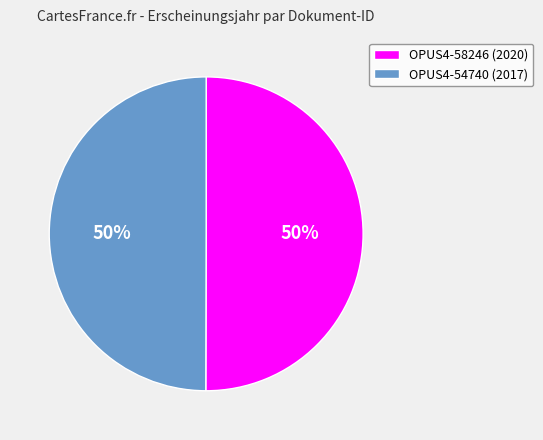

Do OPUS4-54740 (2017) and OPUS4-58246 (2020) together represent more than half of the pie?

Yes